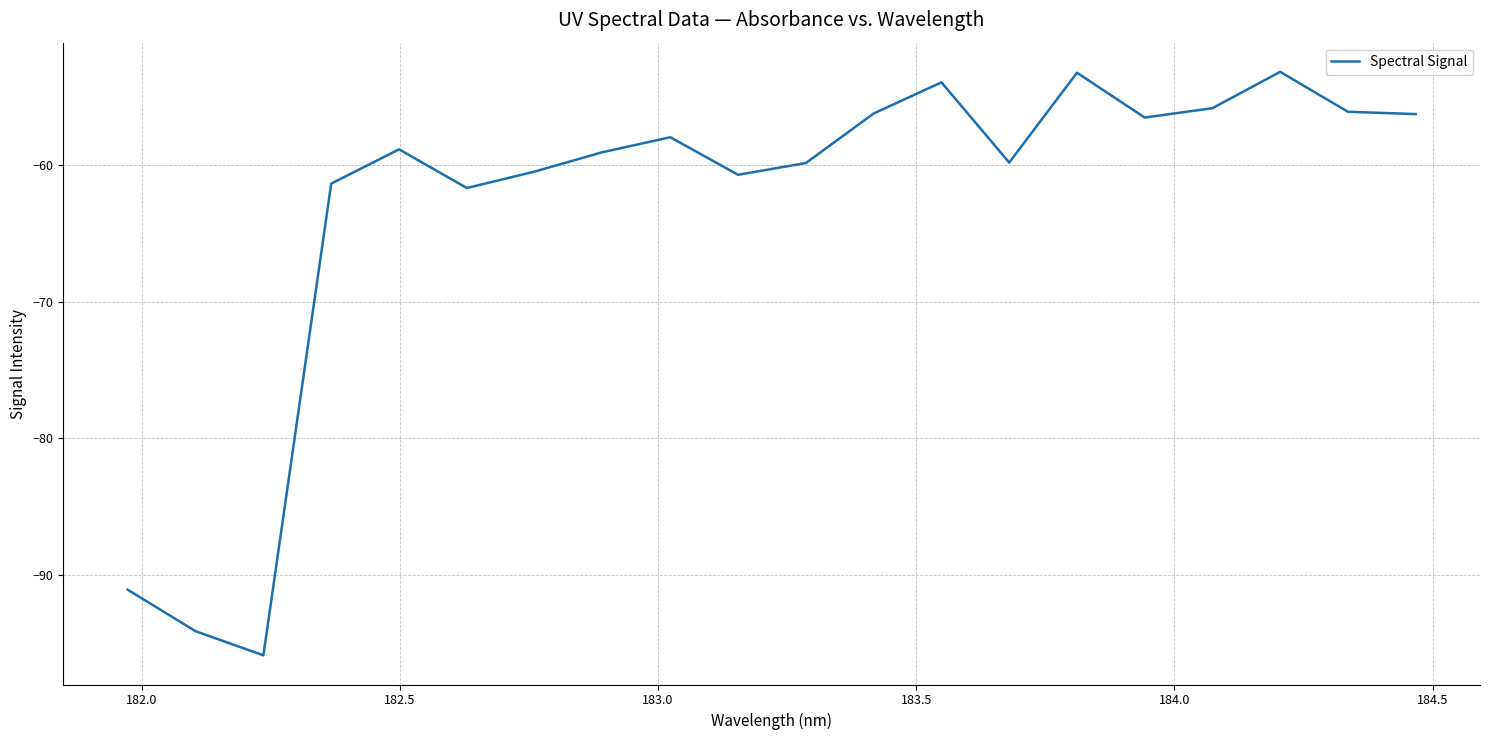

How many series are shown in this chart?

1